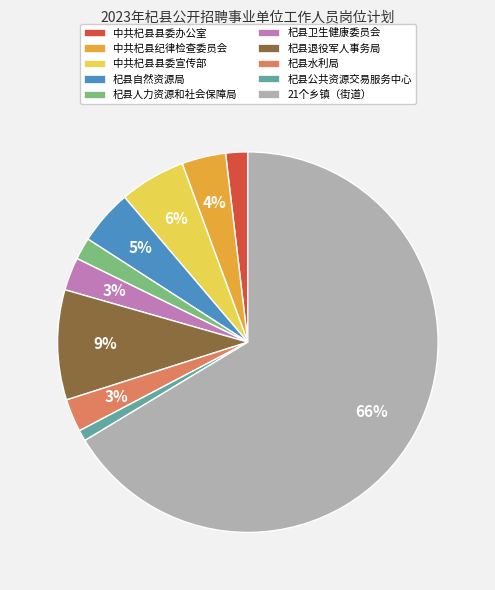

Which category has the smallest portion of the pie?

杞县公共资源交易服务中心